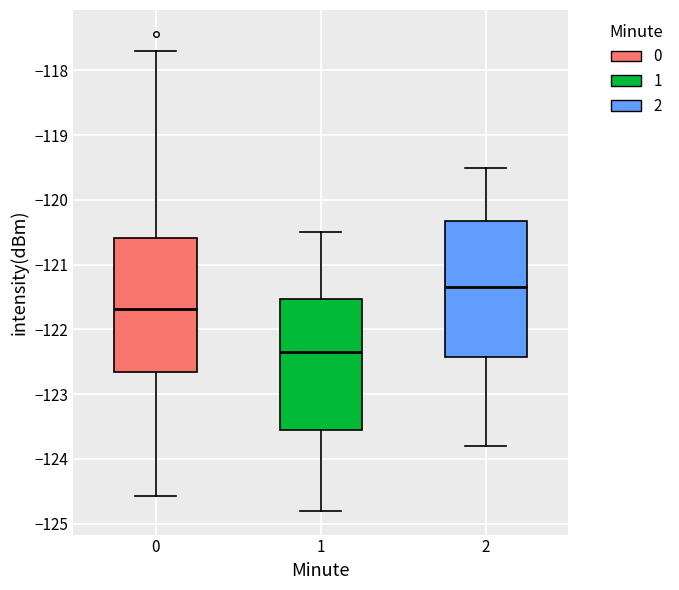

Which box's median line is the highest?

2